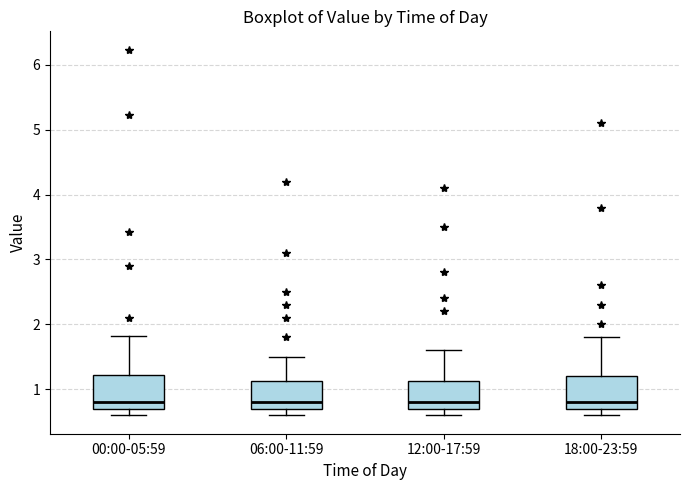

Where is the lower edge of the box for 18:00-23:59 on the y-axis? The values are not printed on the chart, so give them approximately, as read against the axis.

0.7